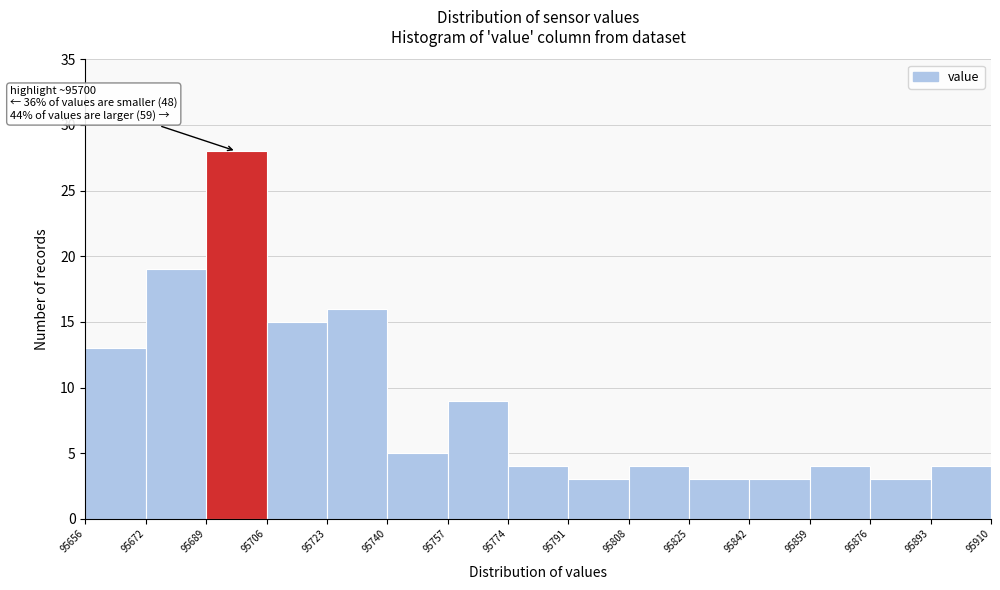

Which range on the x-axis has the tallest bar?

95689 to 95706